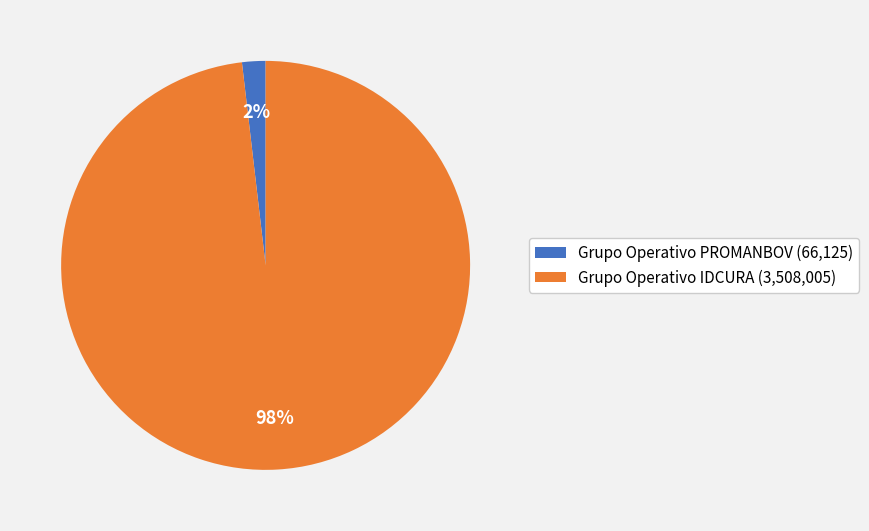

Which has a higher value, Grupo Operativo PROMANBOV (66,125) or Grupo Operativo IDCURA (3,508,005)?

Grupo Operativo IDCURA (3,508,005)